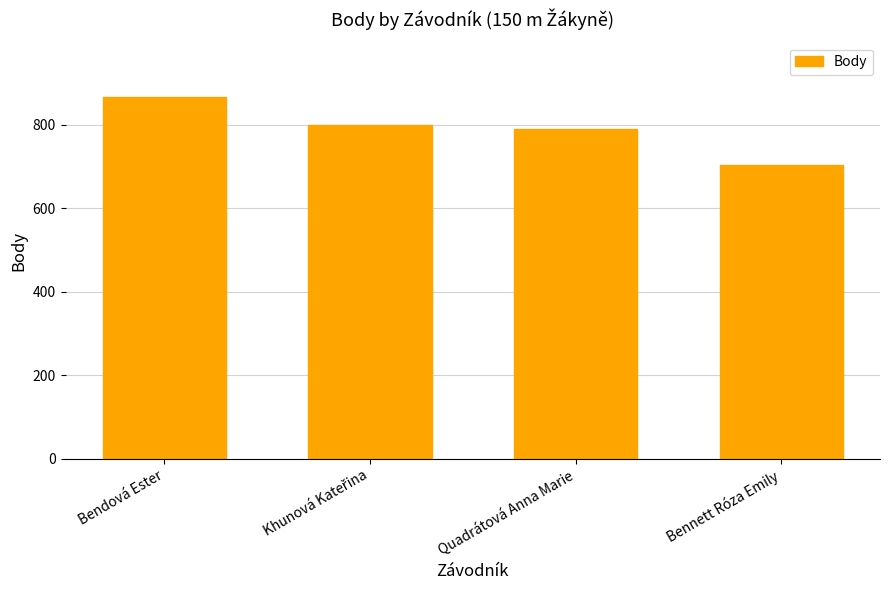

What is the label of the 4th bar from the right?

Bendová Ester